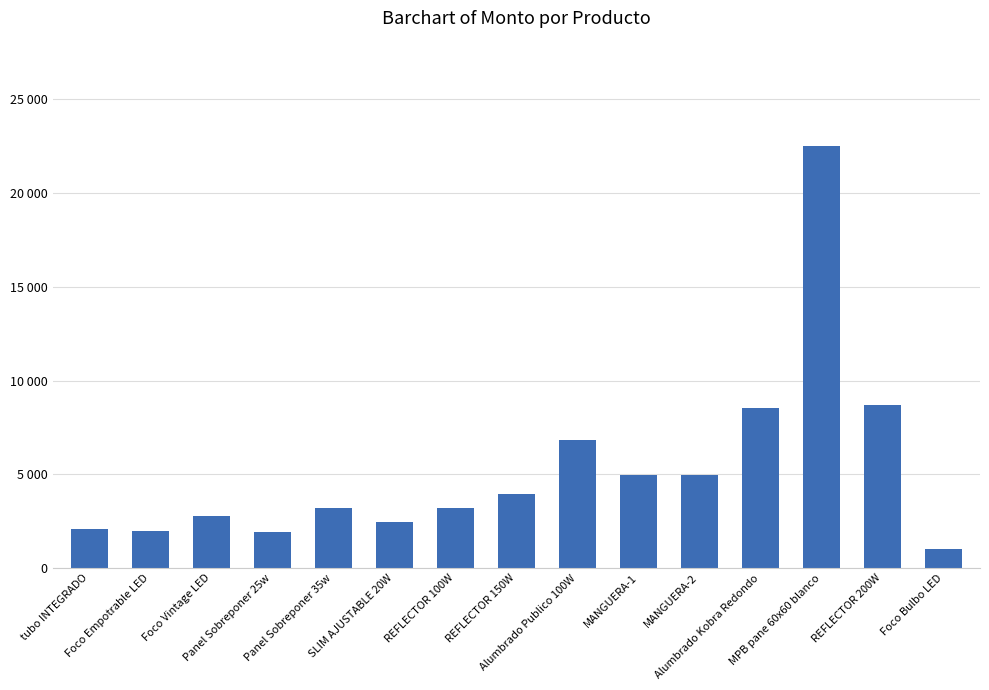

Which category has the highest value across all series?

MPB pane 60x60 blanco